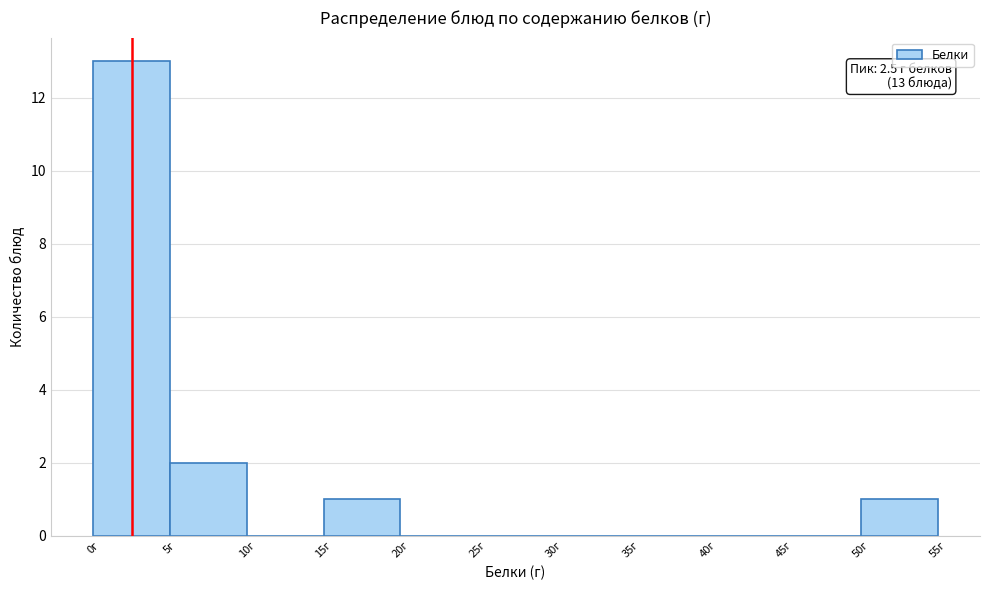

Which range on the x-axis has the tallest bar?

0 to 5